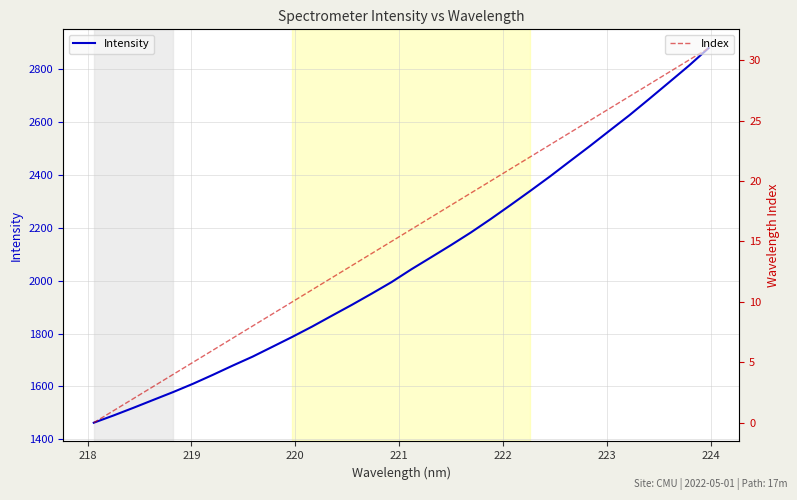

Which series has the largest total across all categories?

Intensity